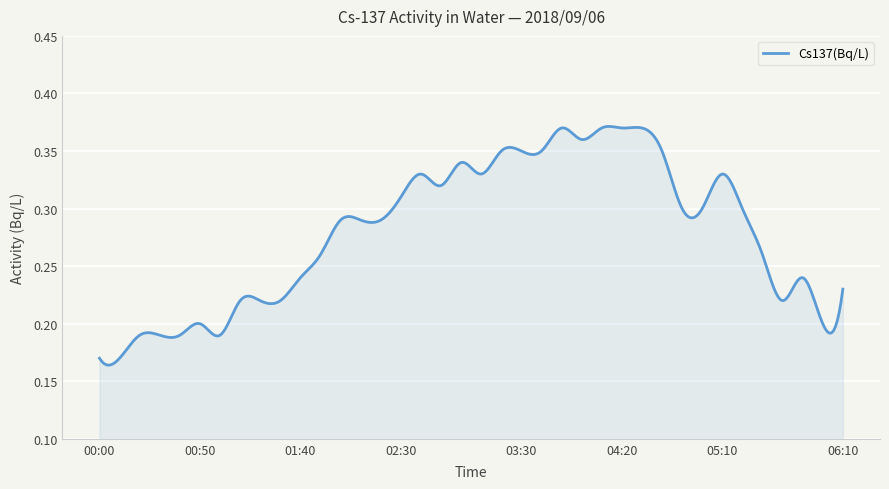

Which category has the lowest value across all series?

00:00